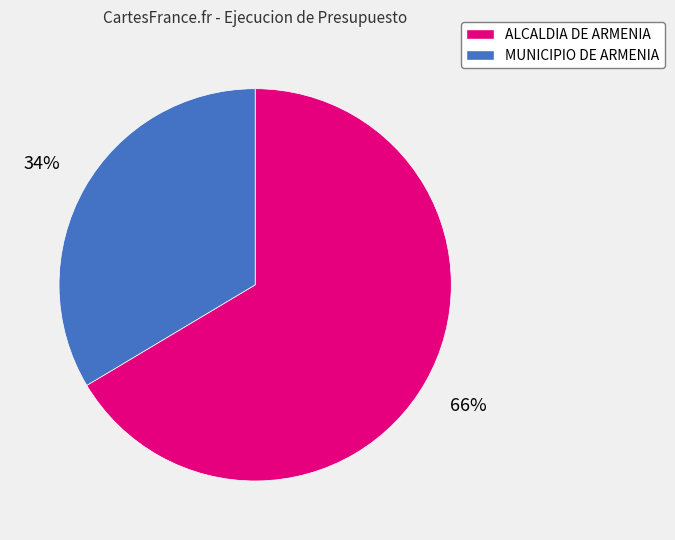

Which category has the smallest portion of the pie?

MUNICIPIO DE ARMENIA